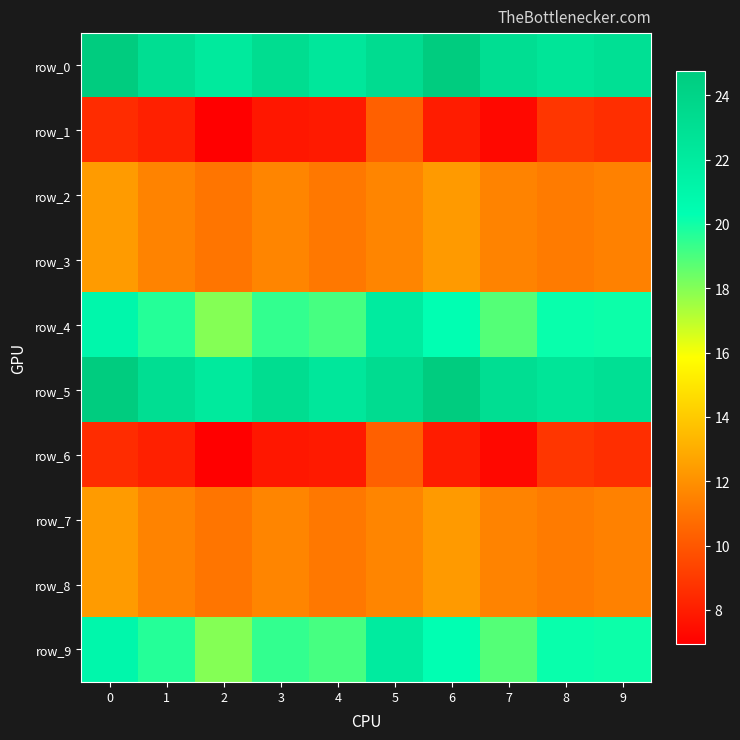

What is the difference between the row_3 values at 3 and 1?

0.1